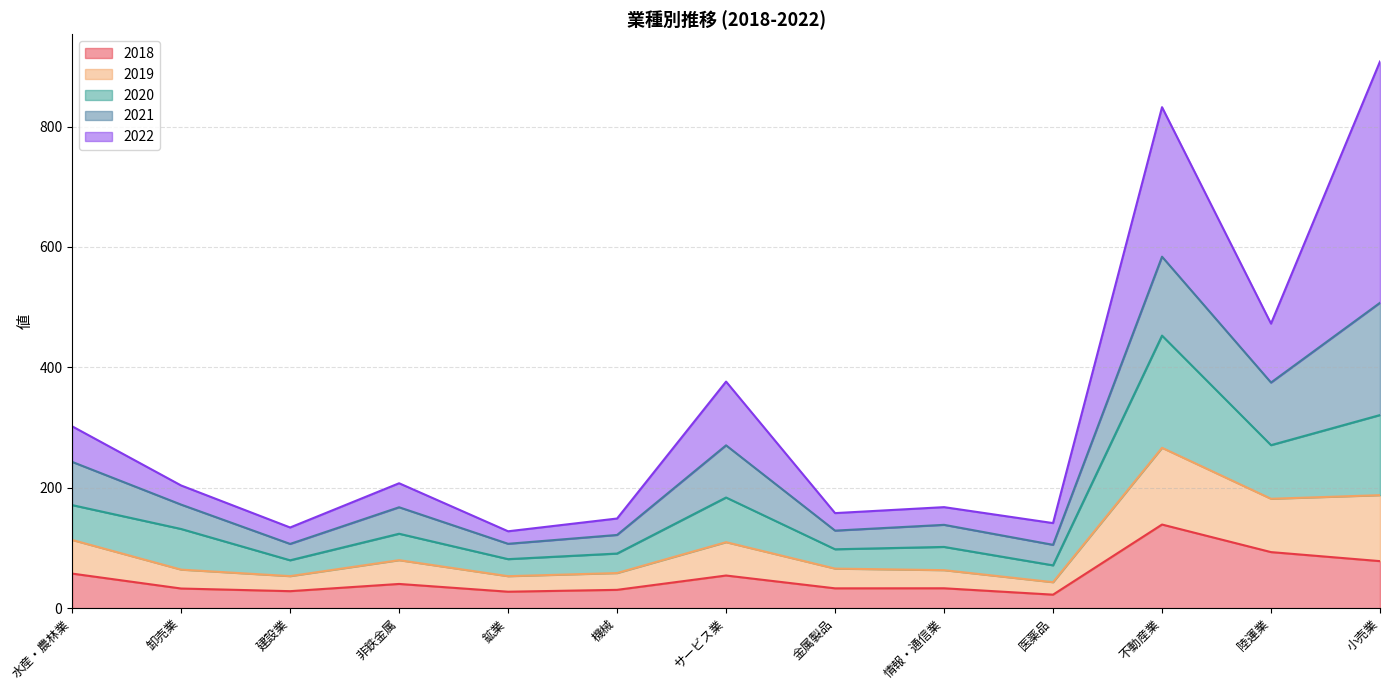

What is the maximum value for 2018?

138.9